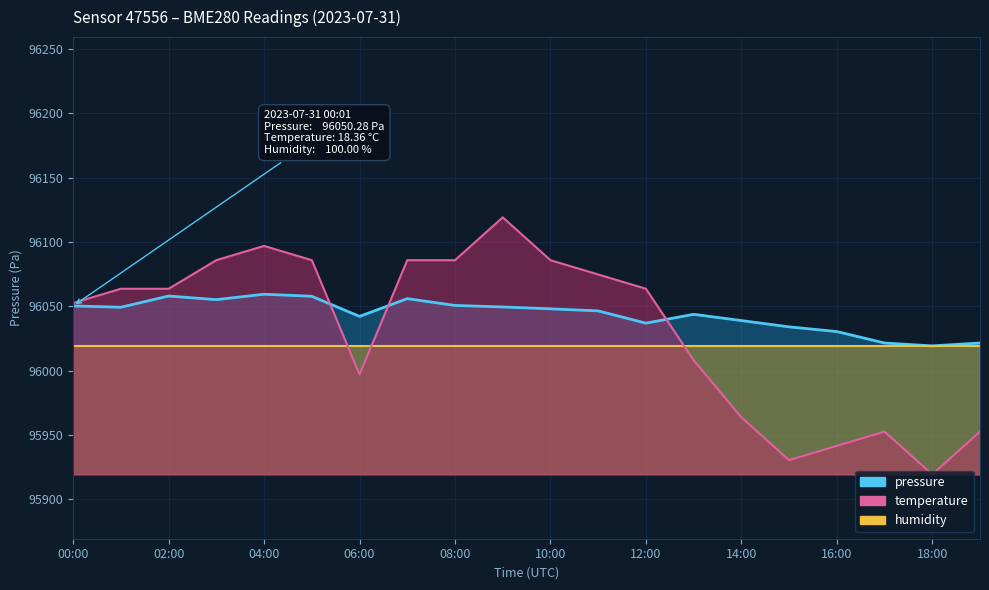

What is the label of the 7th point from the right?

13:00